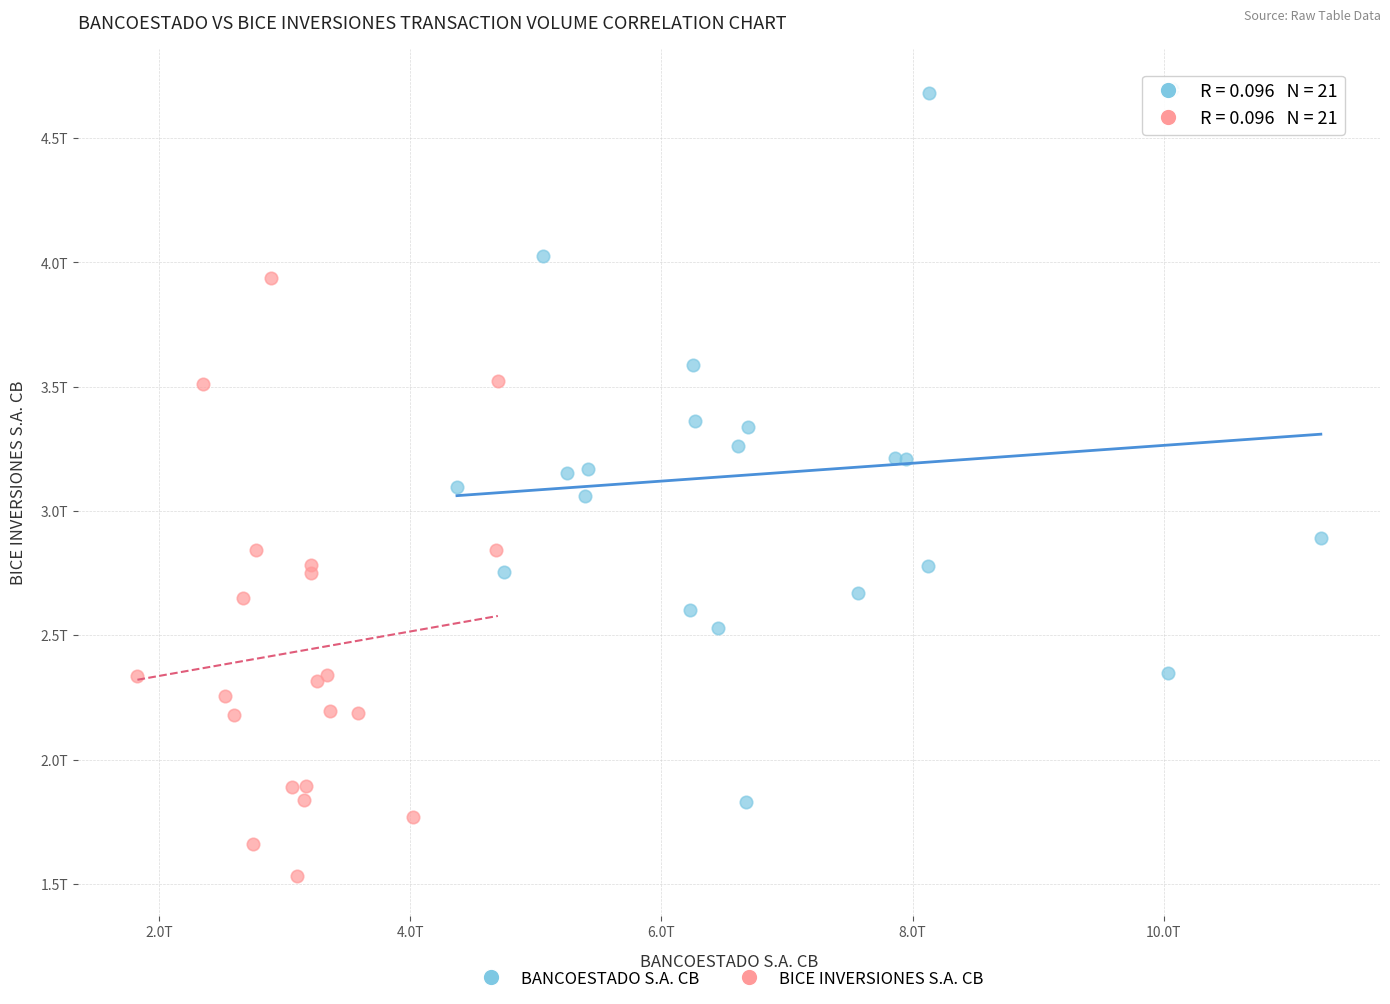

Which series has the widest spread of Y values?

BANCOESTADO S.A. CB